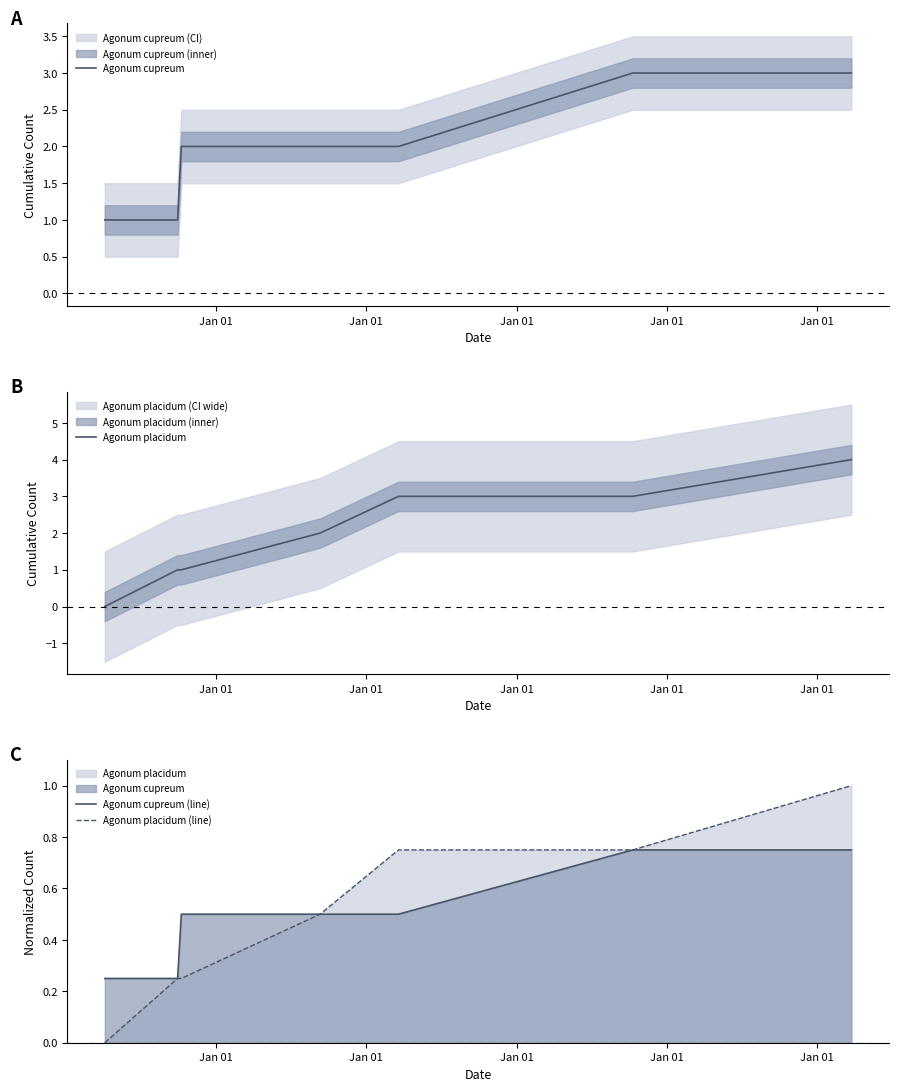

True or false: Agonum placidum (line) and Agonum cupreum (line) cross at least once.

False